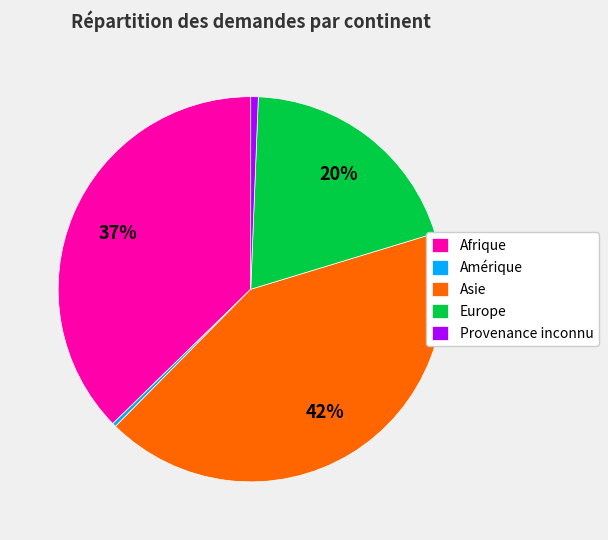

What is the largest slice in the pie chart?

Asie